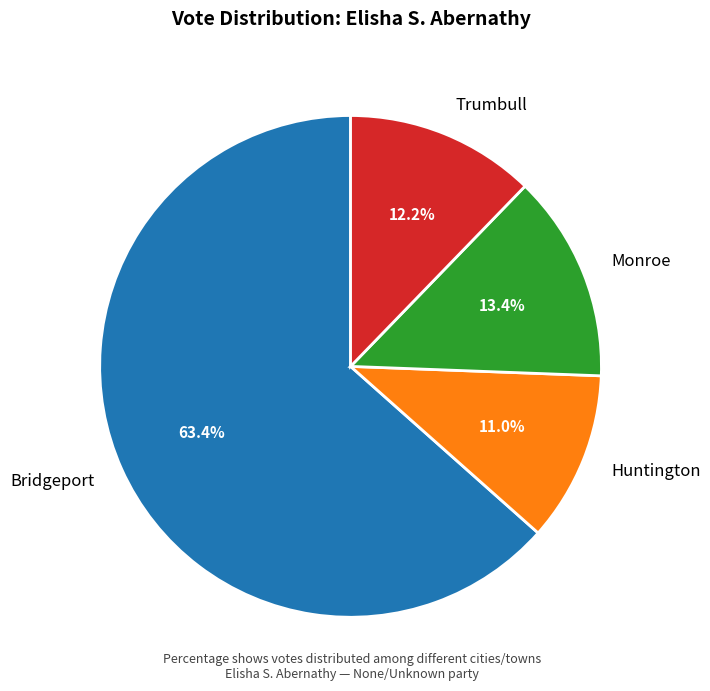

Count the number of slices in the pie.

4